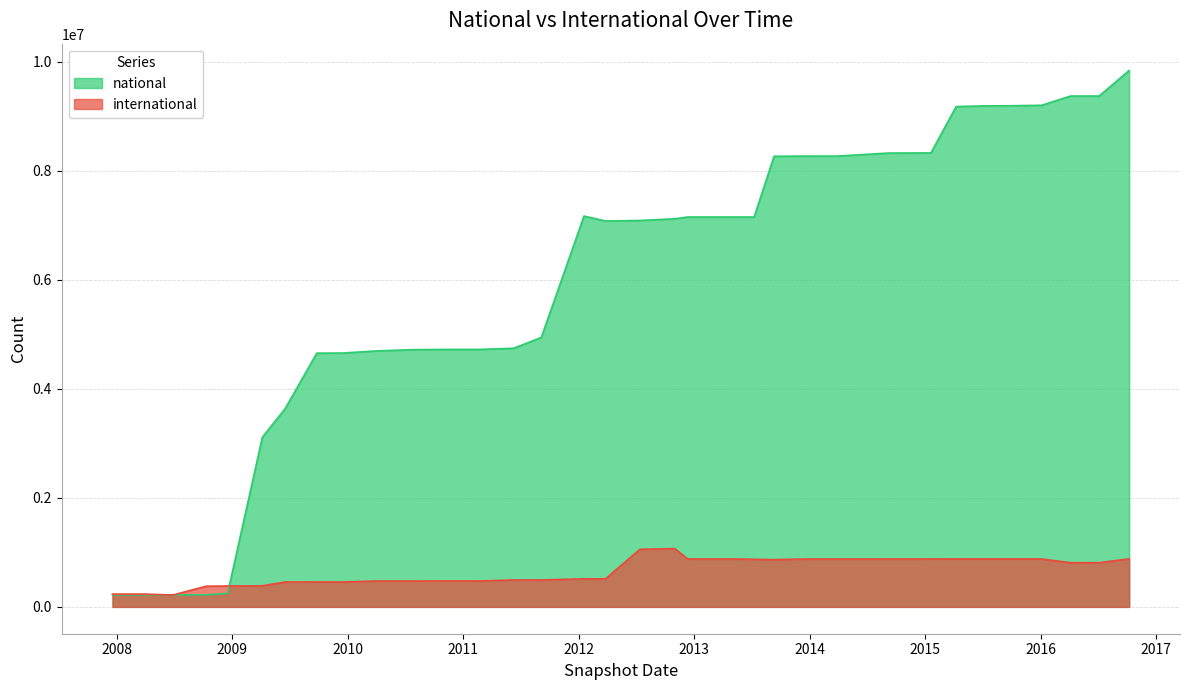

True or false: international and national cross at least once.

True